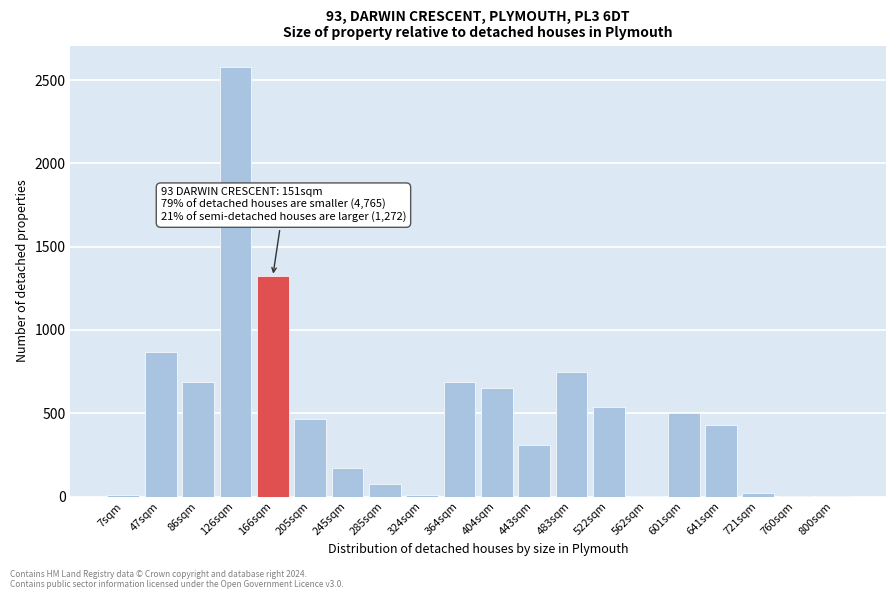

Approximately how many times larger is the value at 404sqm compared to 86sqm?

0.9